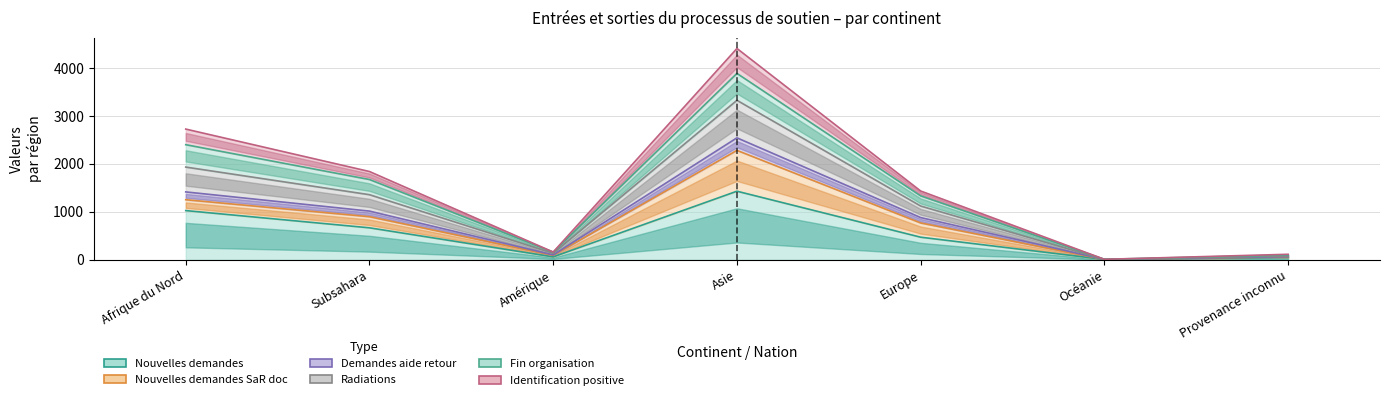

Which has a higher value, Afrique du Nord or Europe?

Afrique du Nord